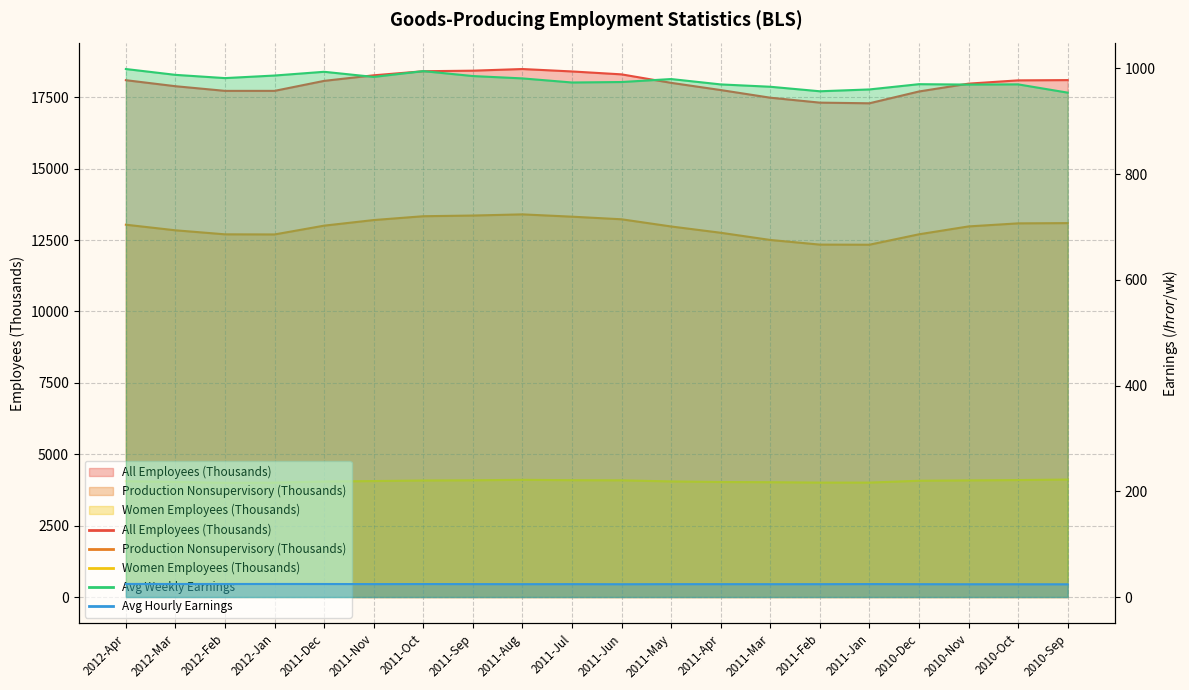

True or false: Production Nonsupervisory (Thousands) and All Employees (Thousands) cross at least once.

False